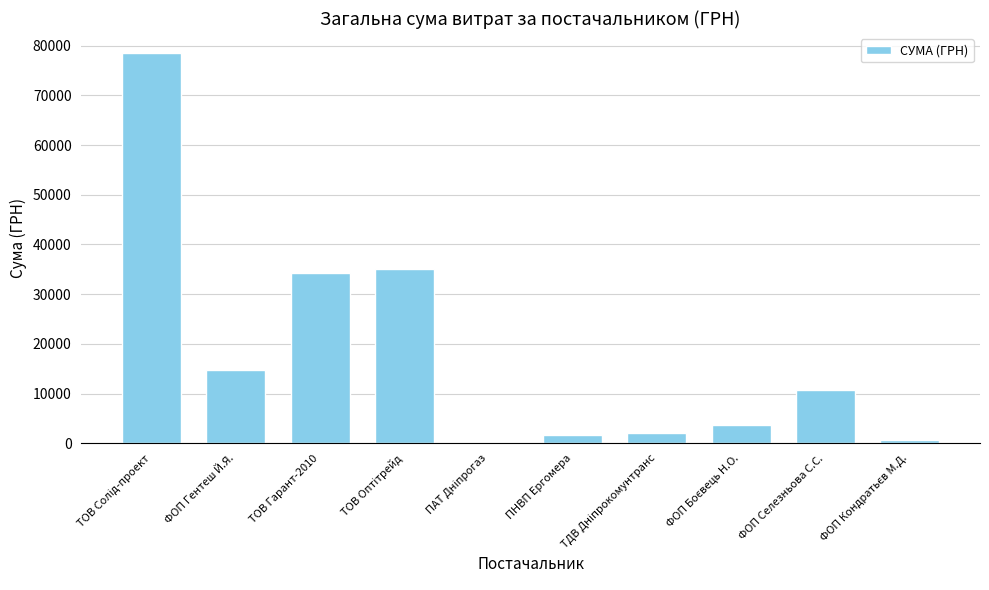

Read the value at ФОП Гентеш Й.Я..

14752.0